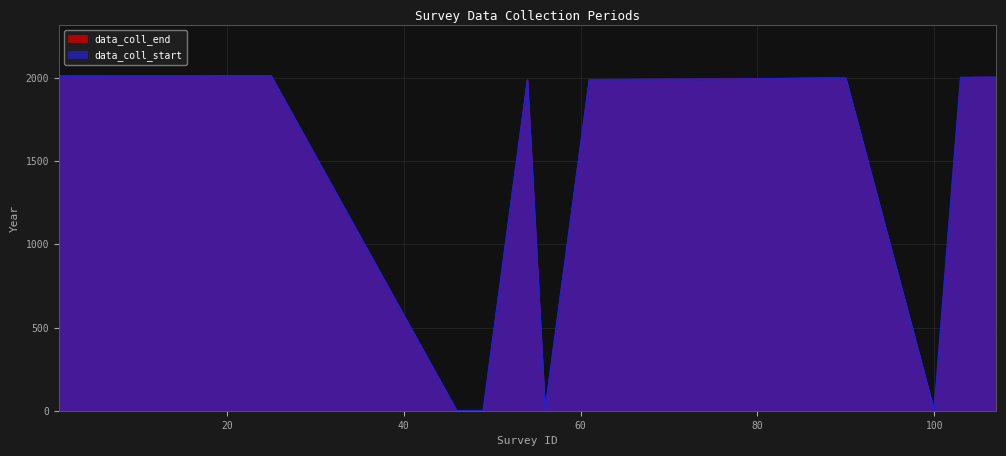

True or false: data_coll_start and data_coll_end cross at least once.

False